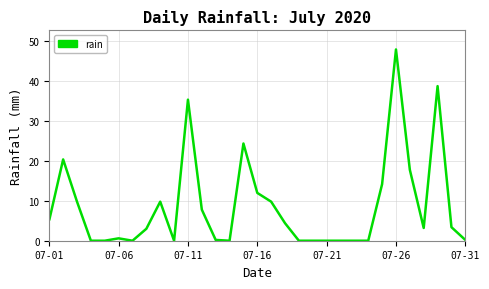

What is the maximum value shown in the chart?

48.0